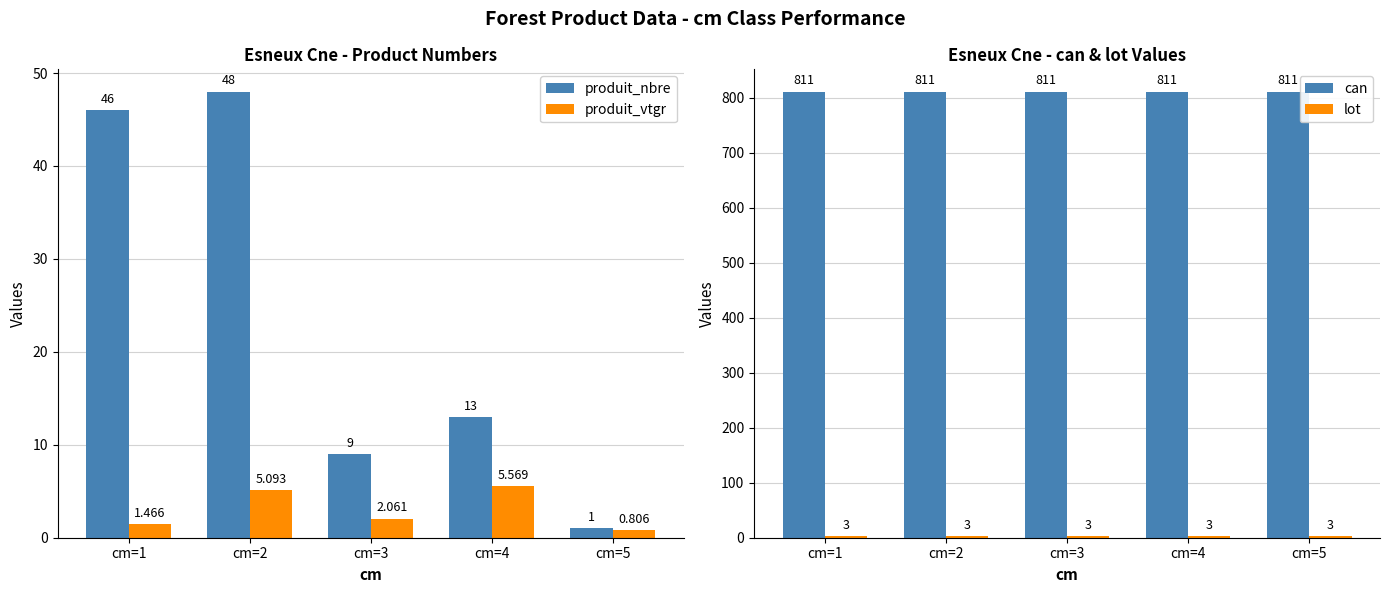

What is the value of the produit_vtgr bar at the 2nd from the left?

5.1